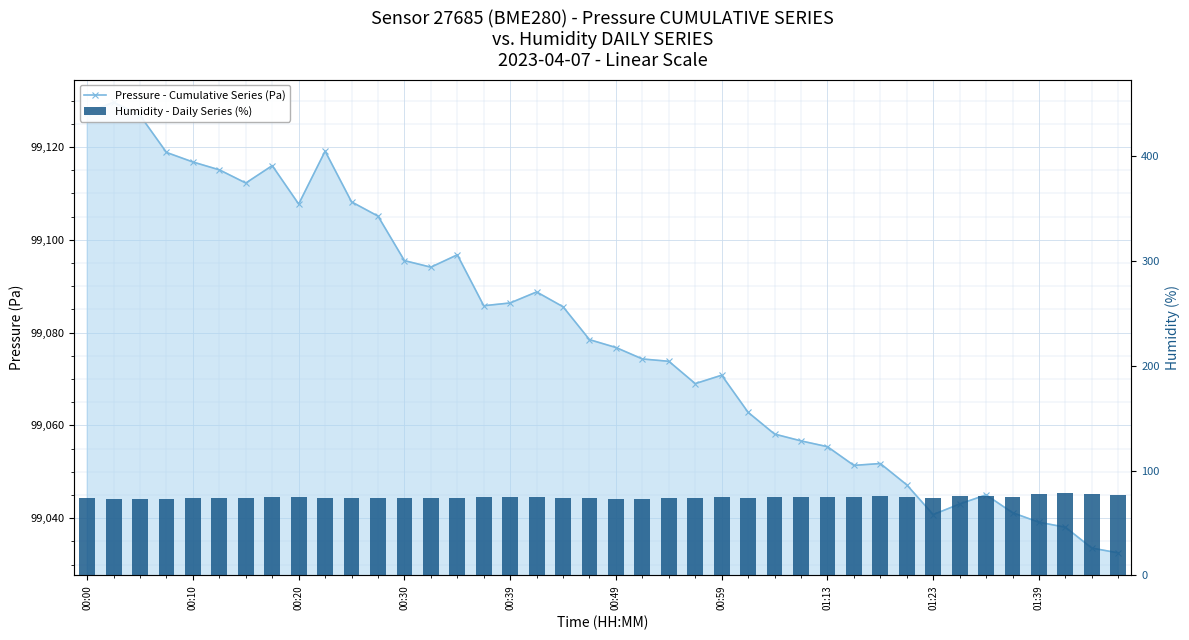

How many values in the Humidity - Daily Series (%) series exceed 74?

24